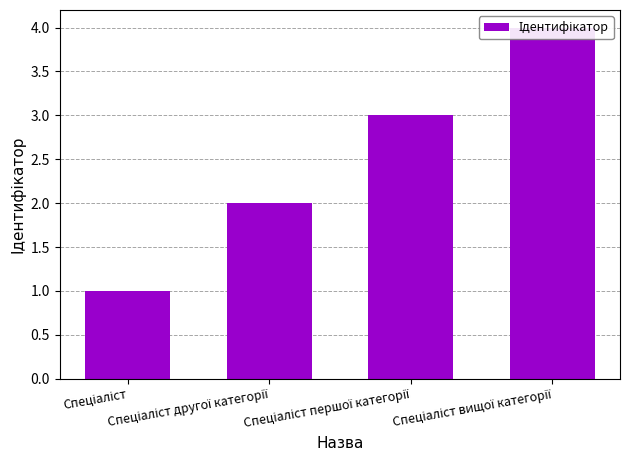

Reading left to right, extract all data points from this chart.

Спеціаліст=1	Спеціаліст другої категорії=2	Спеціаліст першої категорії=3	Спеціаліст вищої категорії=4